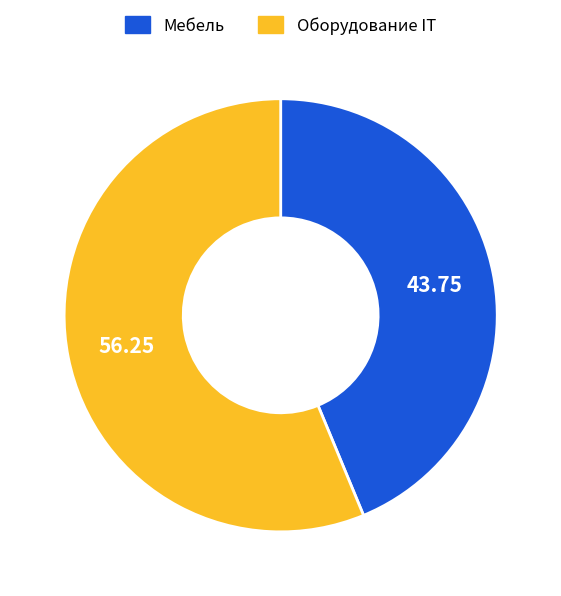

What is the smallest slice in the pie chart?

Мебель